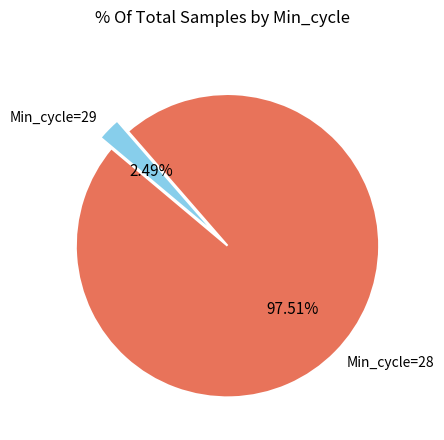

Is there a majority slice in this chart?

Yes